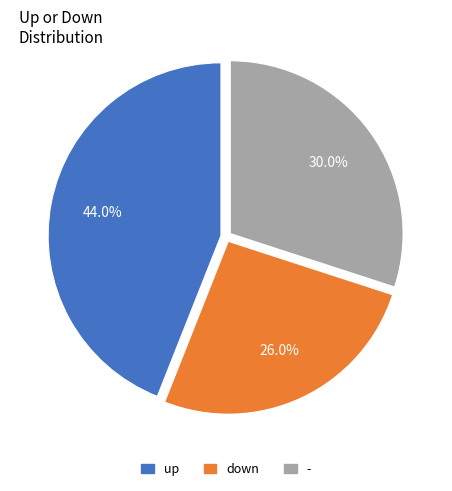

What is the total percentage of up and down?

70.0%